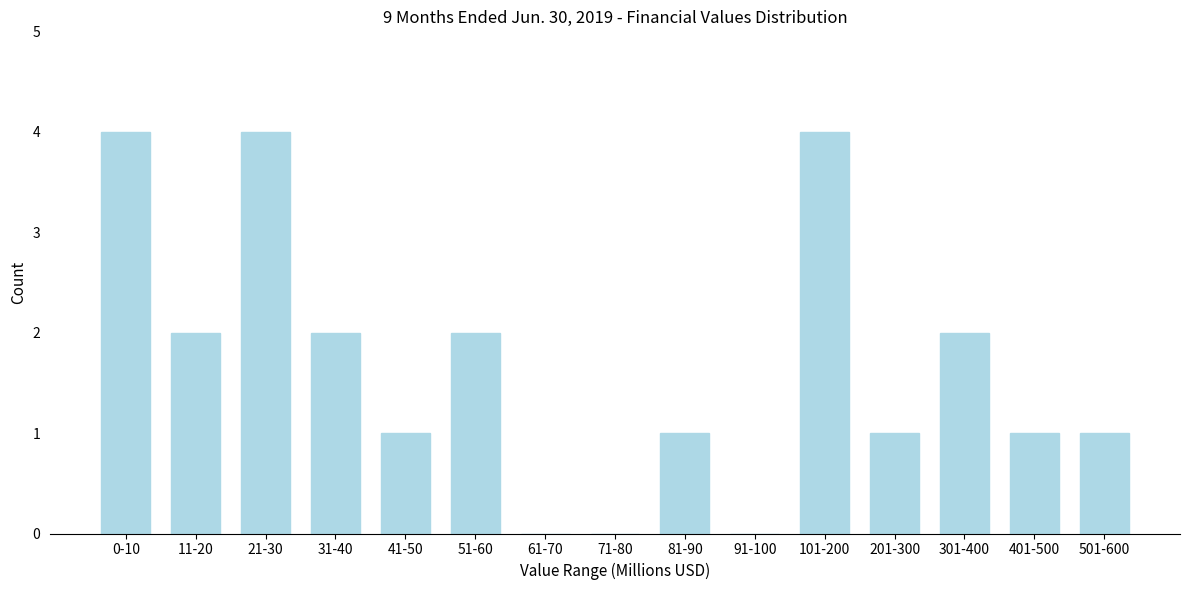

Reading right to left, transcribe all the data shown in this chart.

501-600=1	401-500=1	301-400=2	201-300=1	101-200=4	91-100=0	81-90=1	71-80=0	61-70=0	51-60=2	41-50=1	31-40=2	21-30=4	11-20=2	0-10=4